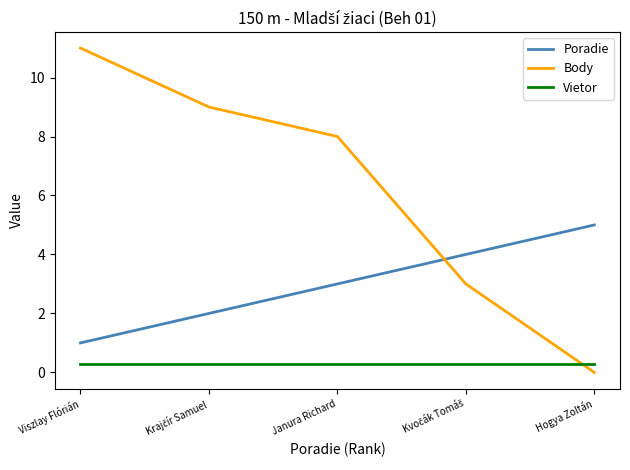

True or false: Poradie and Vietor intersect in this chart.

False